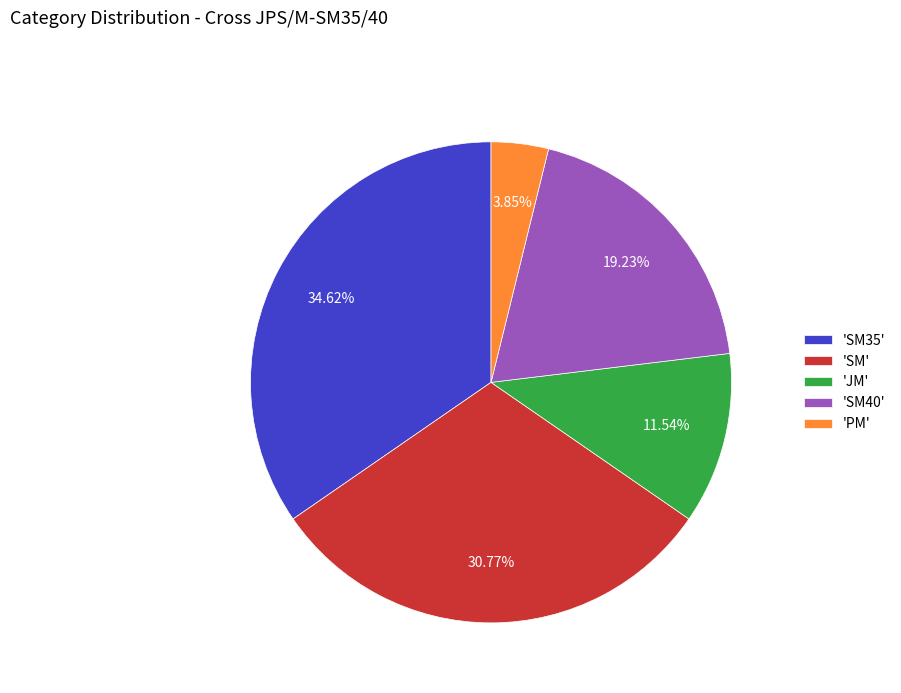

Count the number of slices in the pie.

5